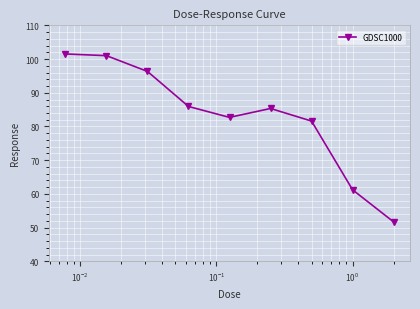

Reading left to right, transcribe all the data shown in this chart.

101.5	101.0	96.3	85.9	82.7	85.3	81.6	61.2	51.7